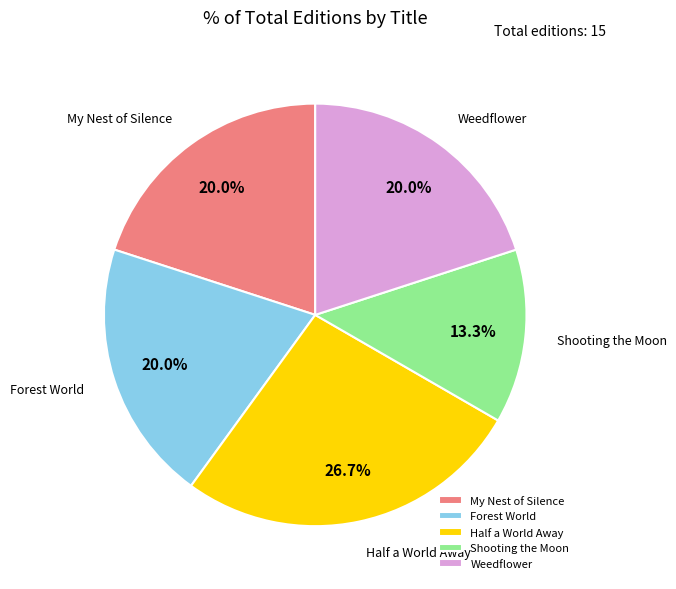

True or false: My Nest of Silence accounts for 20% of the total.

True